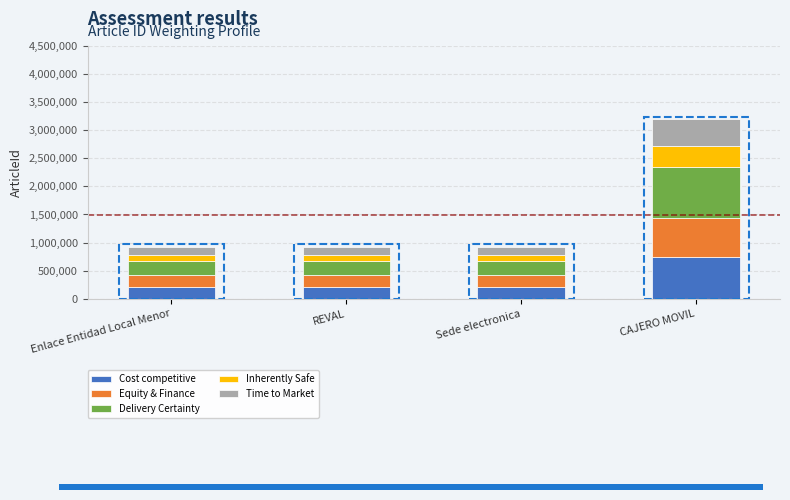

What is the average value of the Cost competitive series?

344827.0